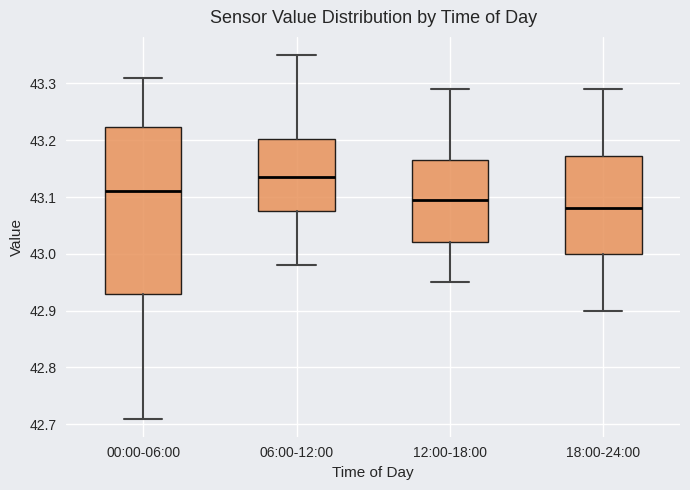

Reading left to right, transcribe this box plot: for each box, give where its median line is, the range the box spans, and where its two whiskers end, as read against the y-axis. The values are not printed on the chart, so give them approximately, as read against the axis.

00:00-06:00: median 43.11, box 42.93 to 43.22, whiskers 42.71 to 43.31
06:00-12:00: median 43.14, box 43.08 to 43.20, whiskers 42.98 to 43.35
12:00-18:00: median 43.10, box 43.02 to 43.17, whiskers 42.95 to 43.29
18:00-24:00: median 43.08, box 43.00 to 43.17, whiskers 42.90 to 43.29